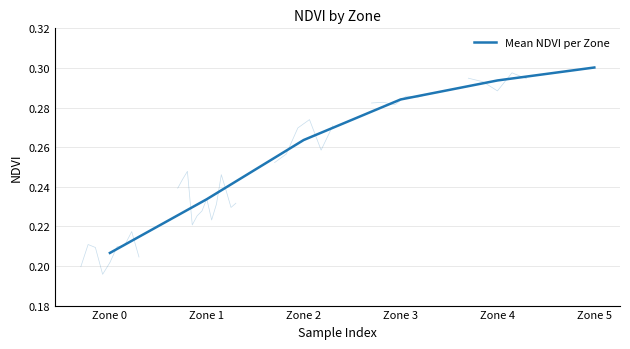

How many lines are shown in the chart?

1